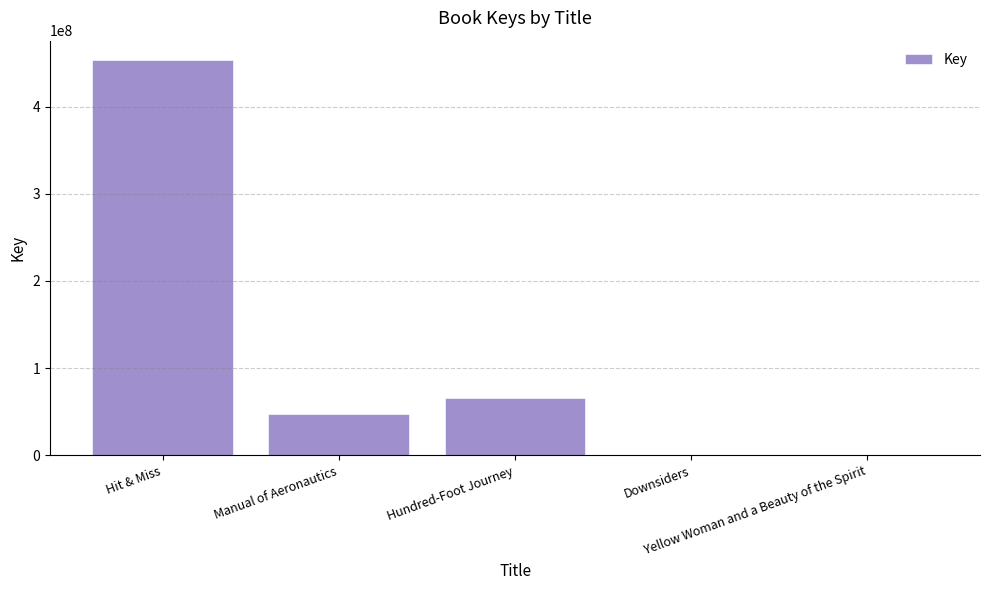

What is the greatest value displayed?

452872918